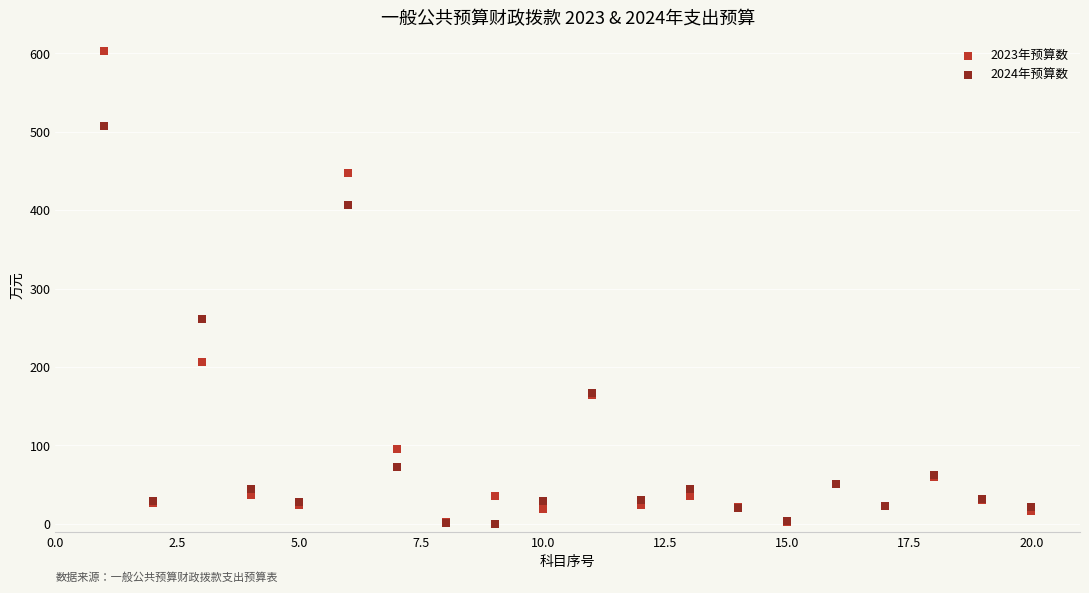

In the 2023年预算数 series, what Y value is closest to 302?

206.5